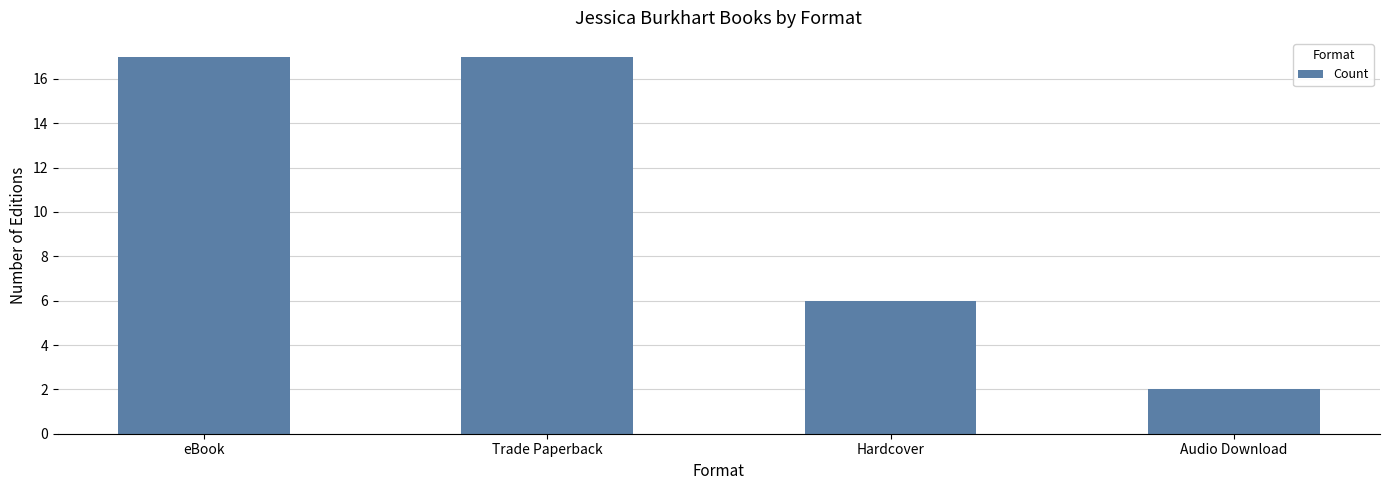

What is the greatest value displayed?

17